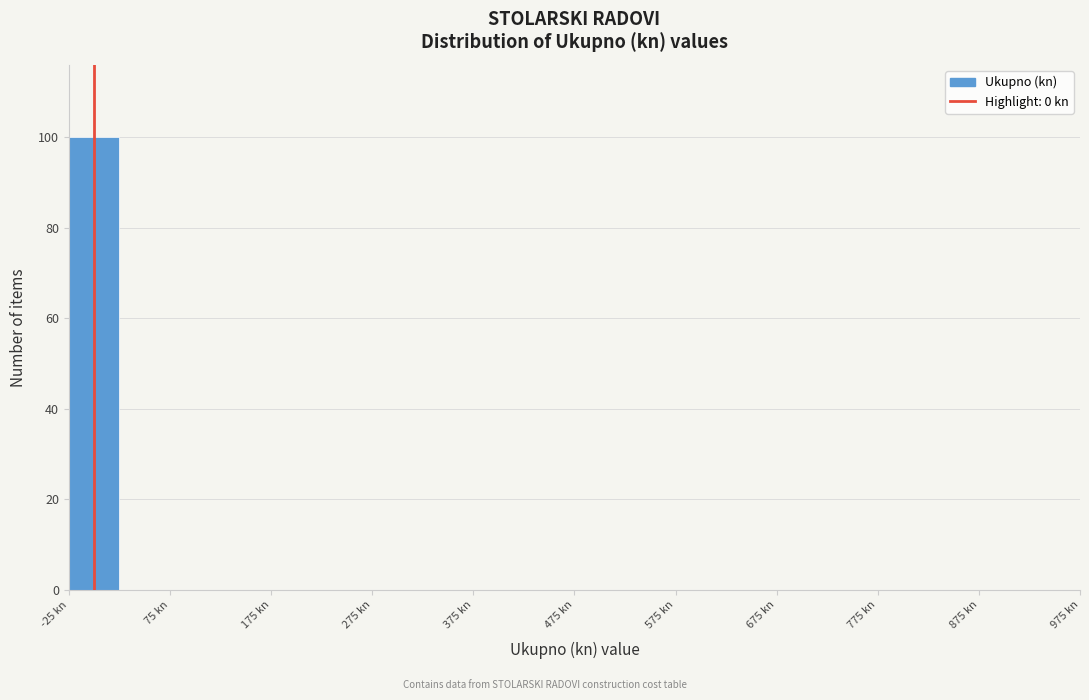

Reading left to right, transcribe this chart: for each bar, give the range it covers on the x-axis and its height. Neither the bar edges nor the heights are printed on the chart, so give them approximately, as read against the axes.

-25 to 25: 100
25 to 75: 0
75 to 125: 0
125 to 175: 0
175 to 225: 0
225 to 275: 0
275 to 325: 0
325 to 375: 0
375 to 425: 0
425 to 475: 0
475 to 525: 0
525 to 575: 0
575 to 625: 0
625 to 675: 0
675 to 725: 0
725 to 775: 0
775 to 825: 0
825 to 875: 0
875 to 925: 0
925 to 975: 0